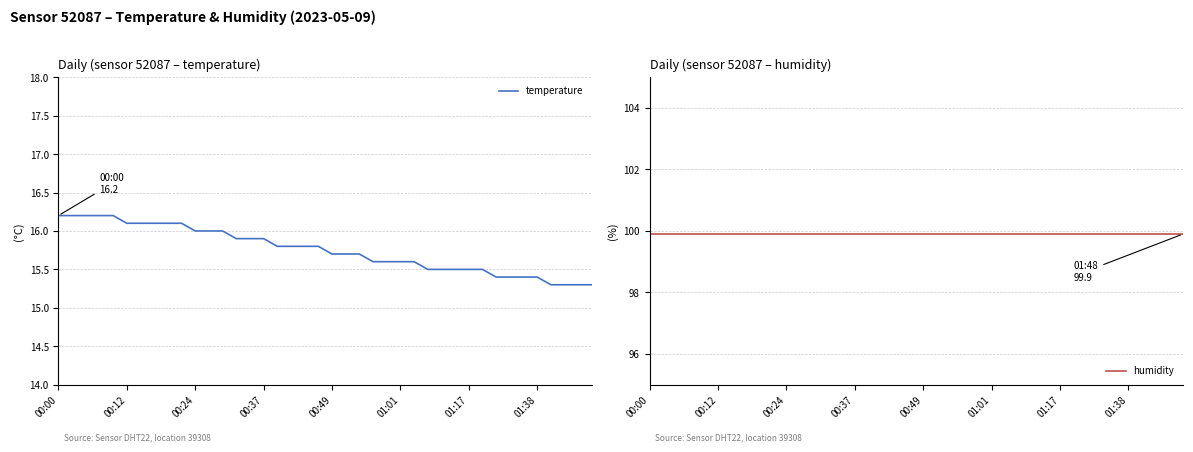

What is the value of the humidity point at the 32nd from the left?

99.9